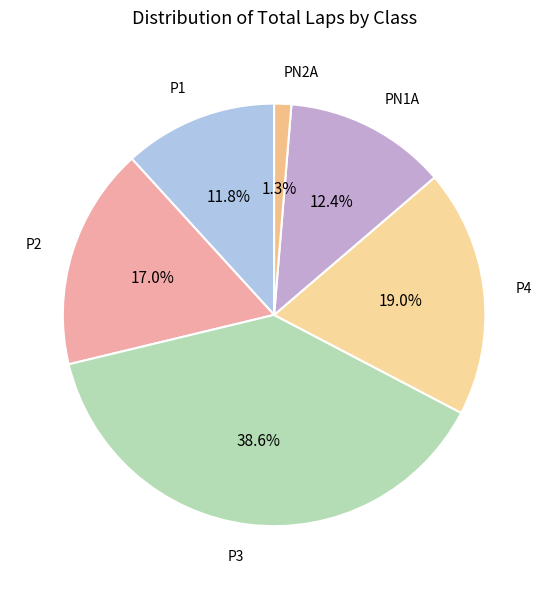

How many slices are in this pie chart?

6